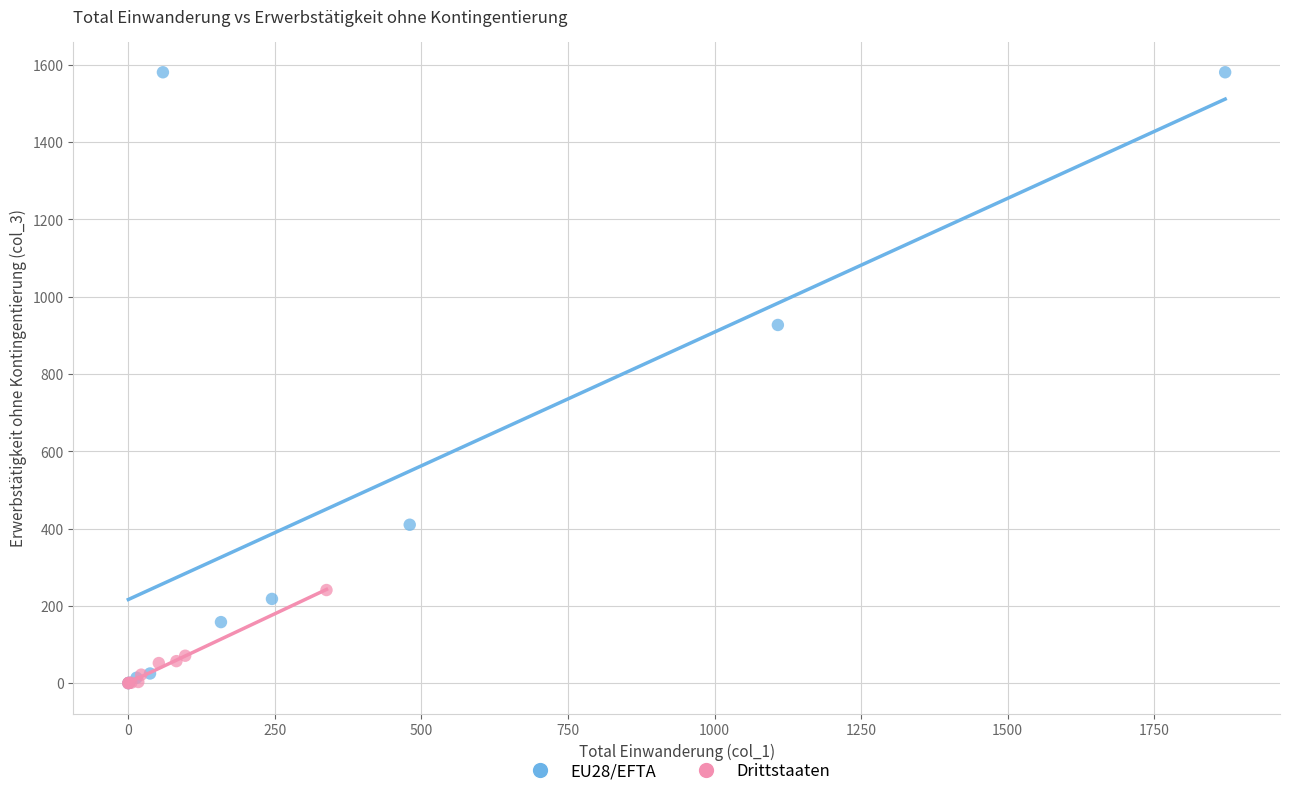

Which series has the widest spread of Y values?

EU28/EFTA